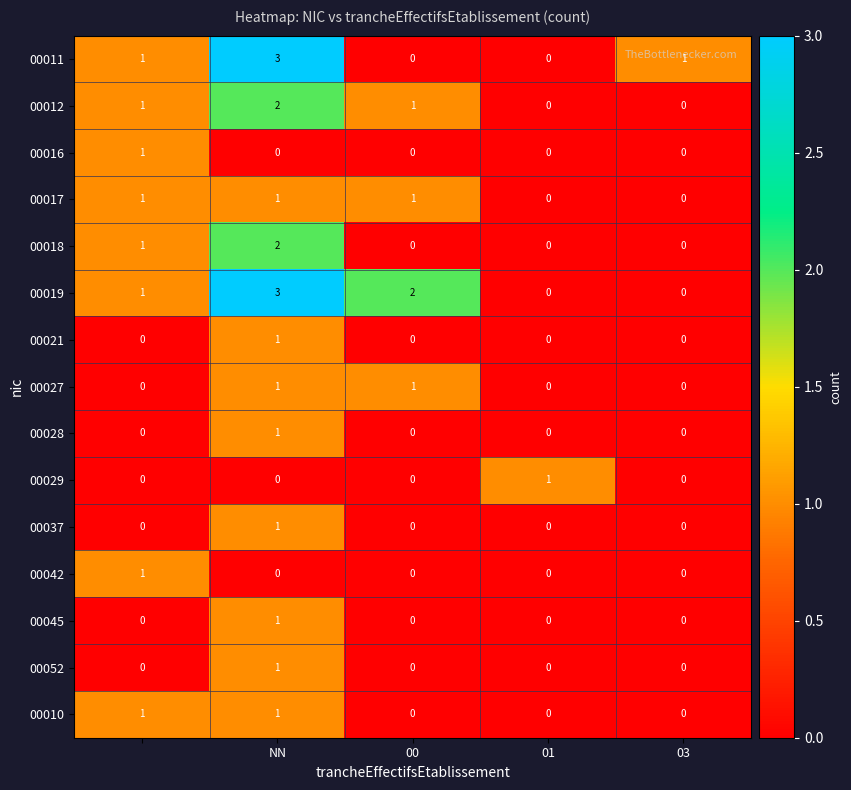

How many 00016 values are between 0 and 1?

5